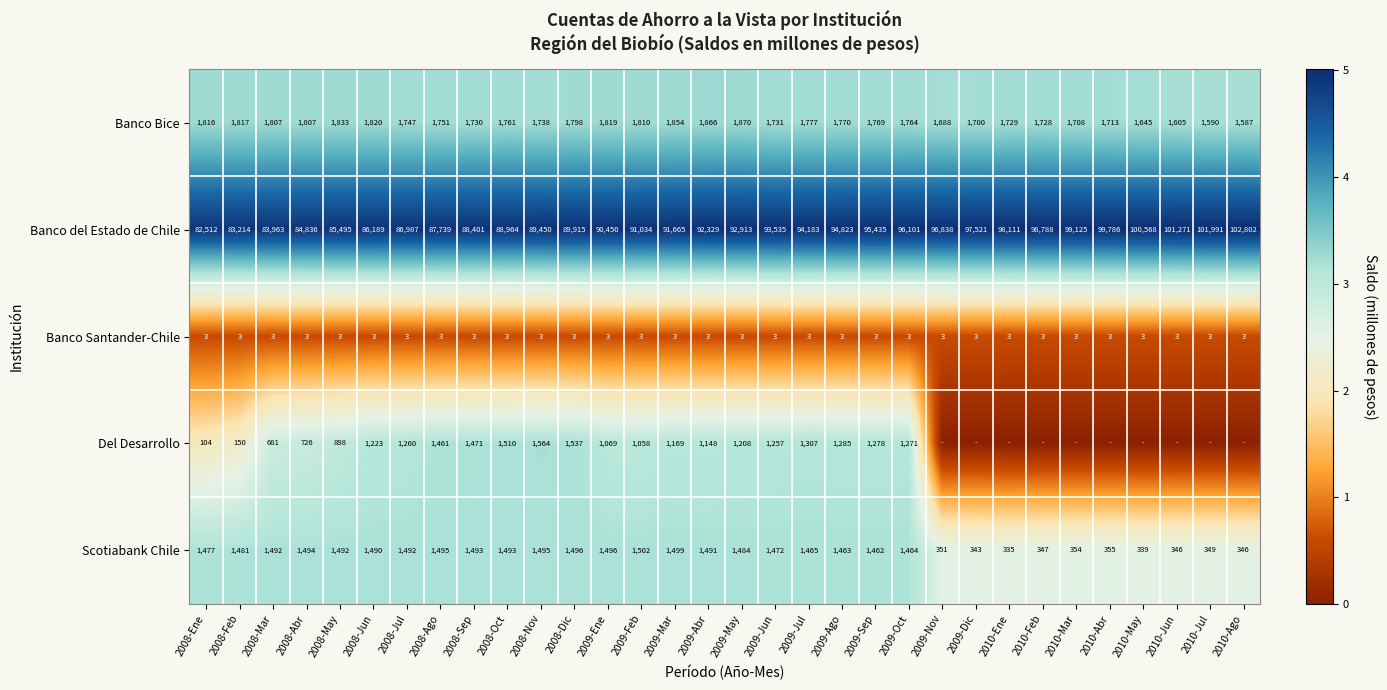

Which category has the lowest value across all series?

2009-Nov